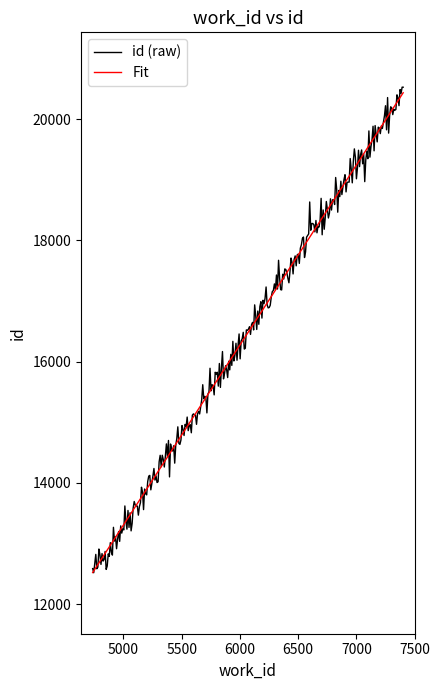

What is the minimum value for id (raw)?

12518.0